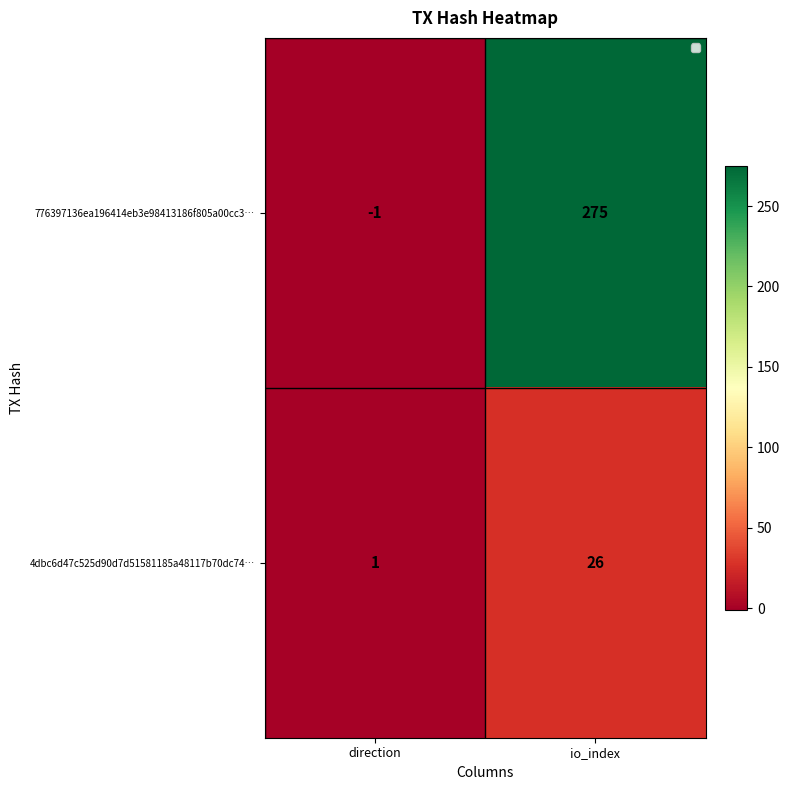

What is the smallest value displayed?

-1